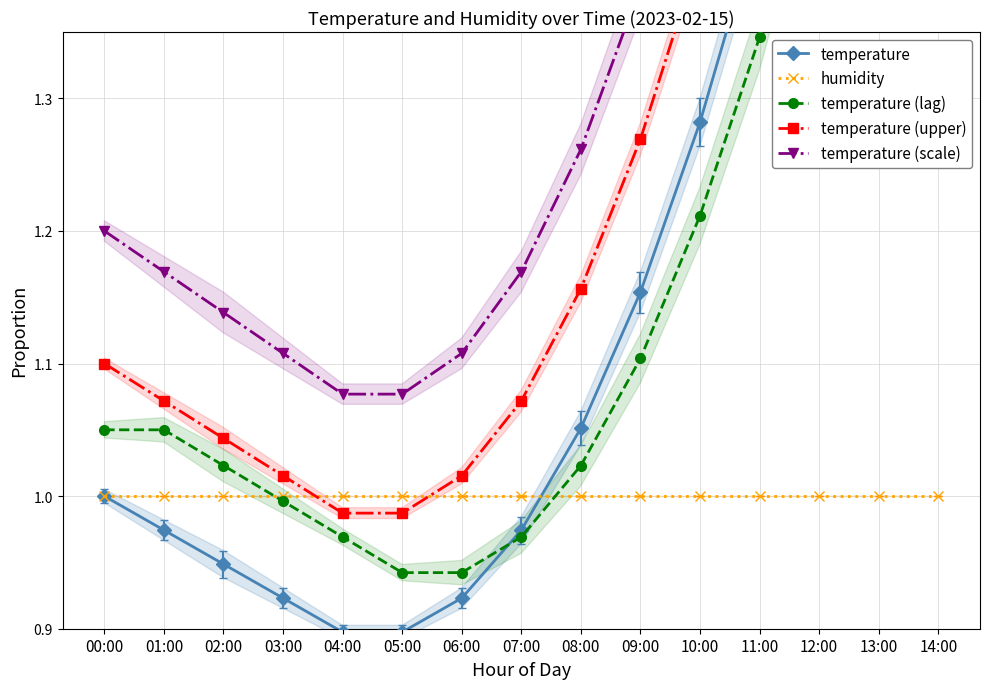

Which series has the largest range (max minus min)?

temperature (scale)